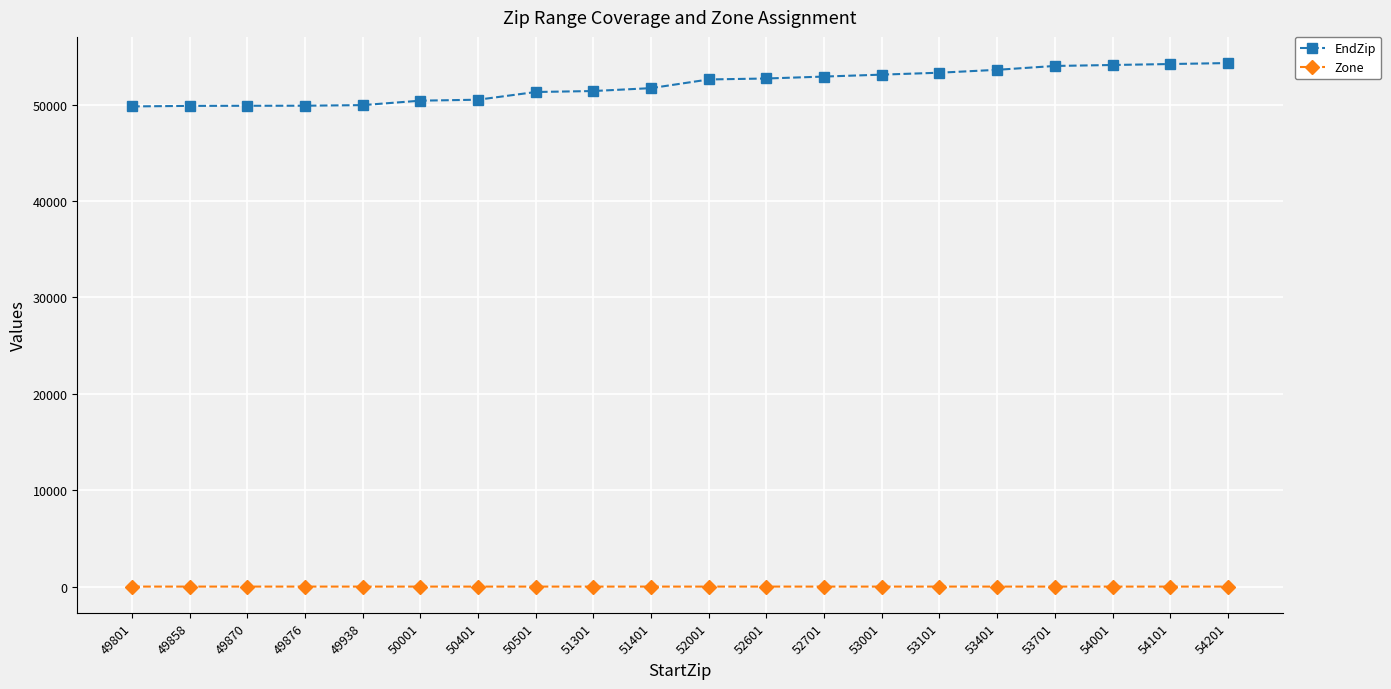

What is the greatest value displayed?

54299